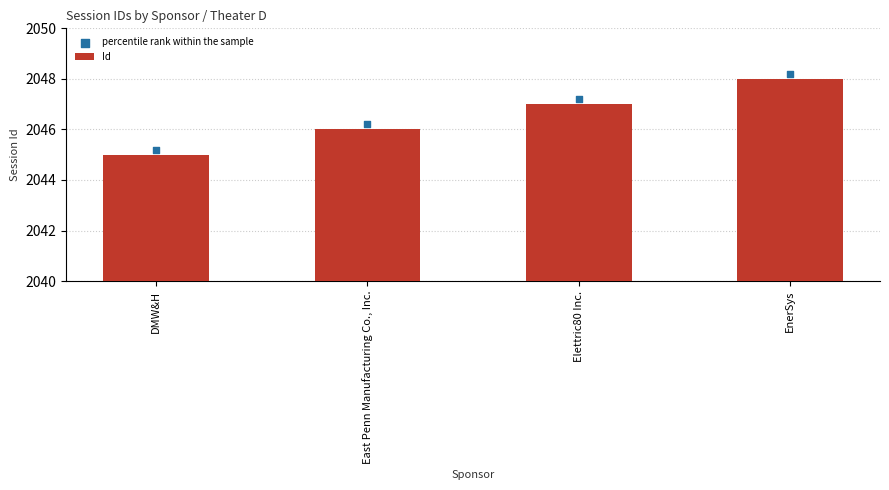

Which series reaches the maximum Y coordinate?

percentile rank within the sample